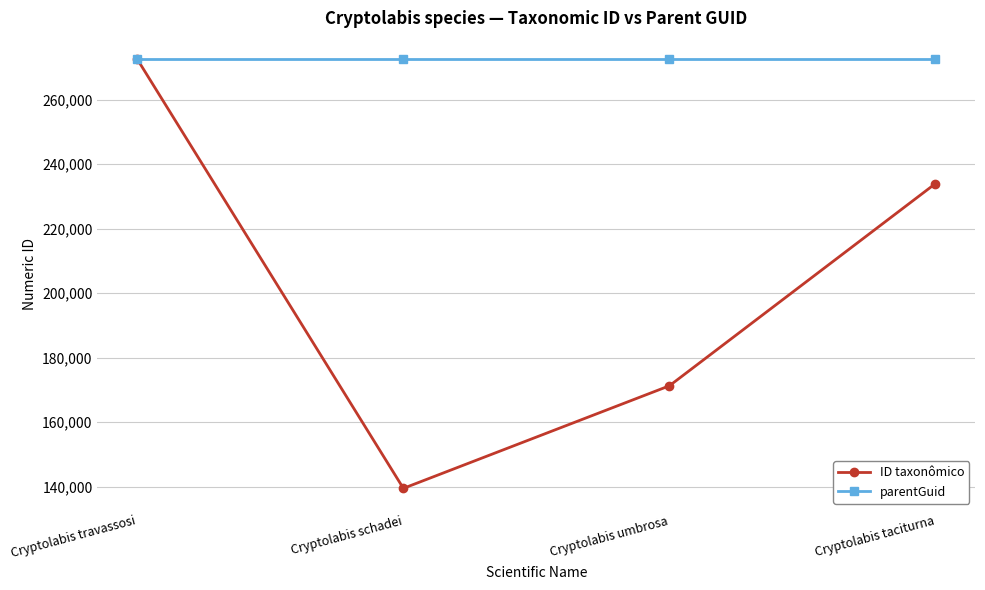

The parentGuid series shows 272429 at Cryptolabis travassosi. True or false?

True